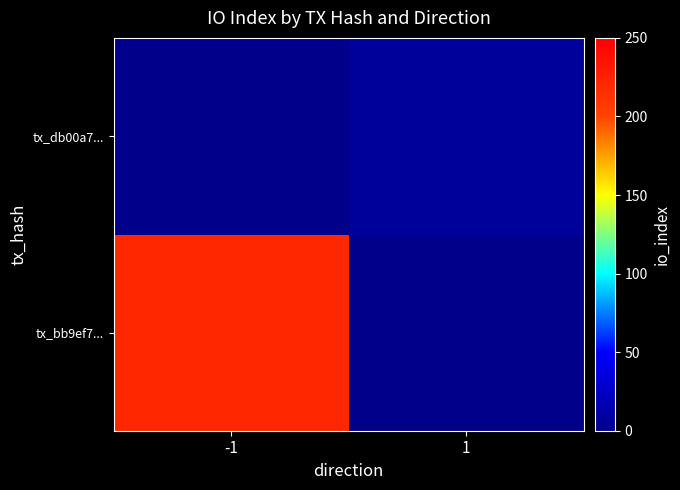

At how many categories does at least one series exceed 127?

1